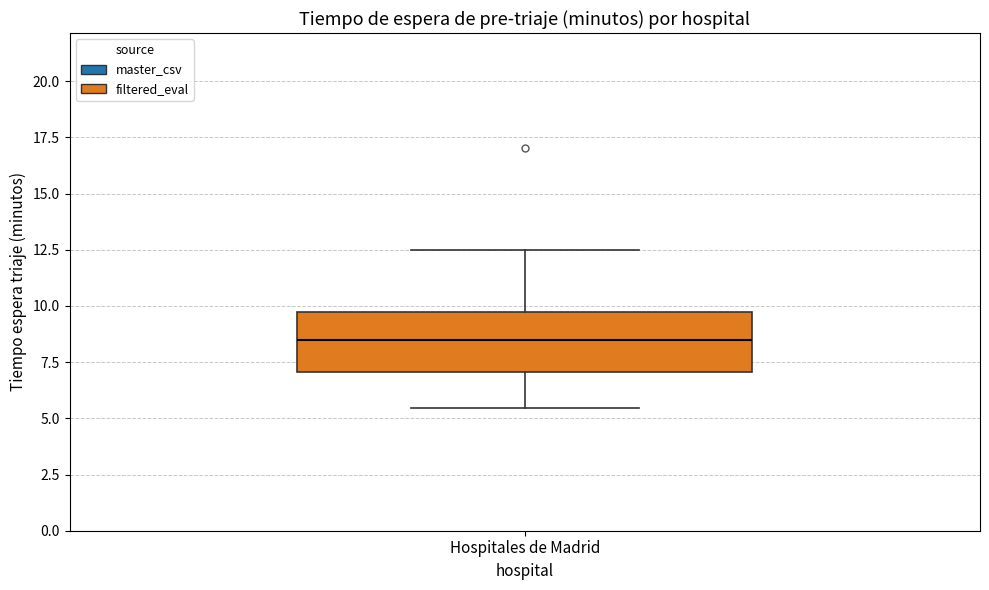

Transcribe this box plot: give where the median line is, the range the box spans, and where the two whiskers end, as read against the y-axis. The values are not printed on the chart, so give them approximately, as read against the axis.

median 8.5, box 7.0 to 9.5, whiskers 5.5 to 12.5